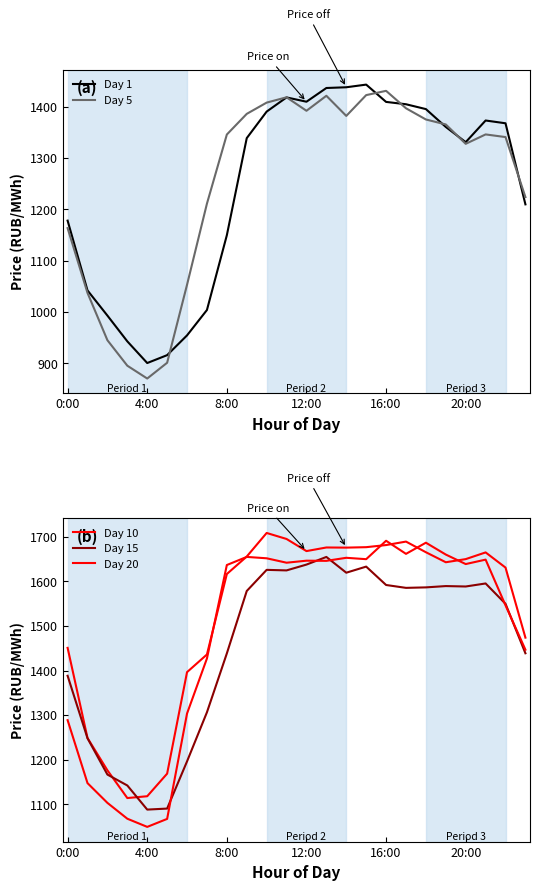

What is the difference between the maximum and minimum values in the Day 1 series?

541.9